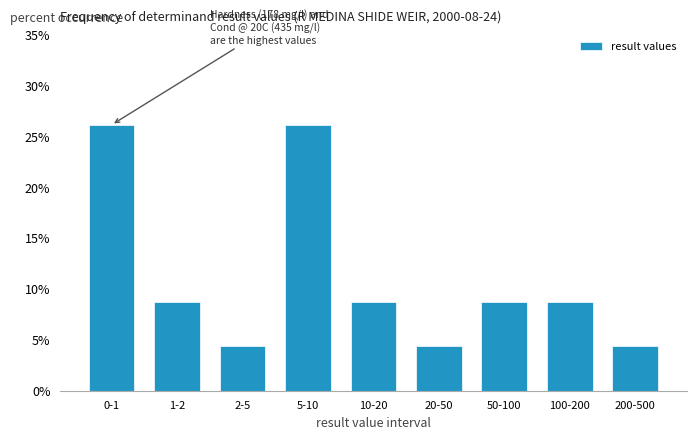

Reading right to left, what are all the values shown in this chart?

200-500=4.3	100-200=8.7	50-100=8.7	20-50=4.3	10-20=8.7	5-10=26.1	2-5=4.3	1-2=8.7	0-1=26.1